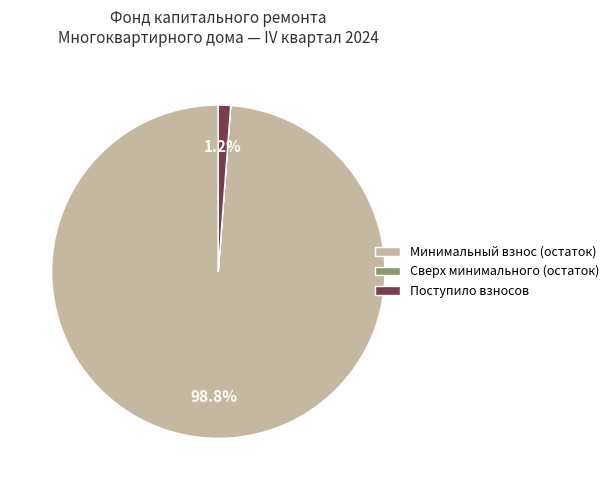

Between Минимальный взнос (остаток) and Поступило взносов, which is larger?

Минимальный взнос (остаток)